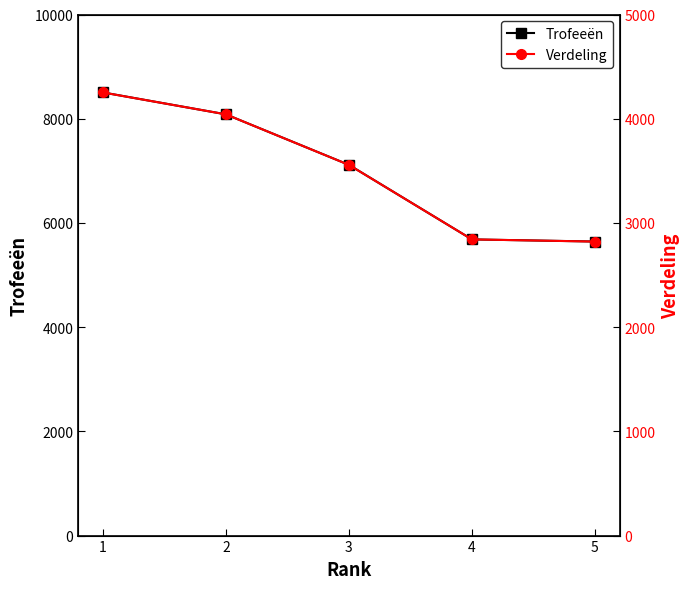

The Verdeling series shows 4665 at 4. True or false?

False